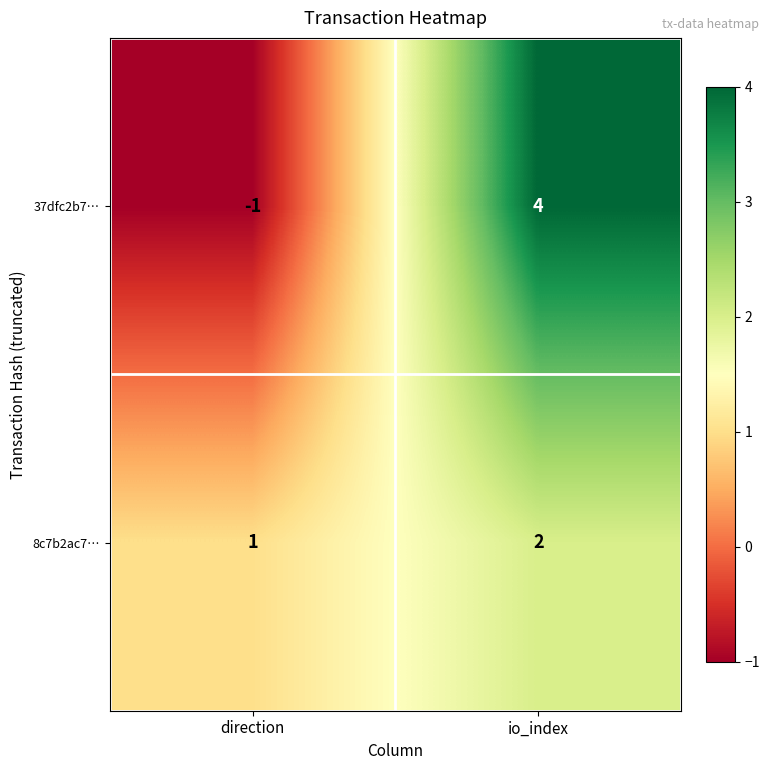

What is the sum of all 8c7b2ac7… values?

3